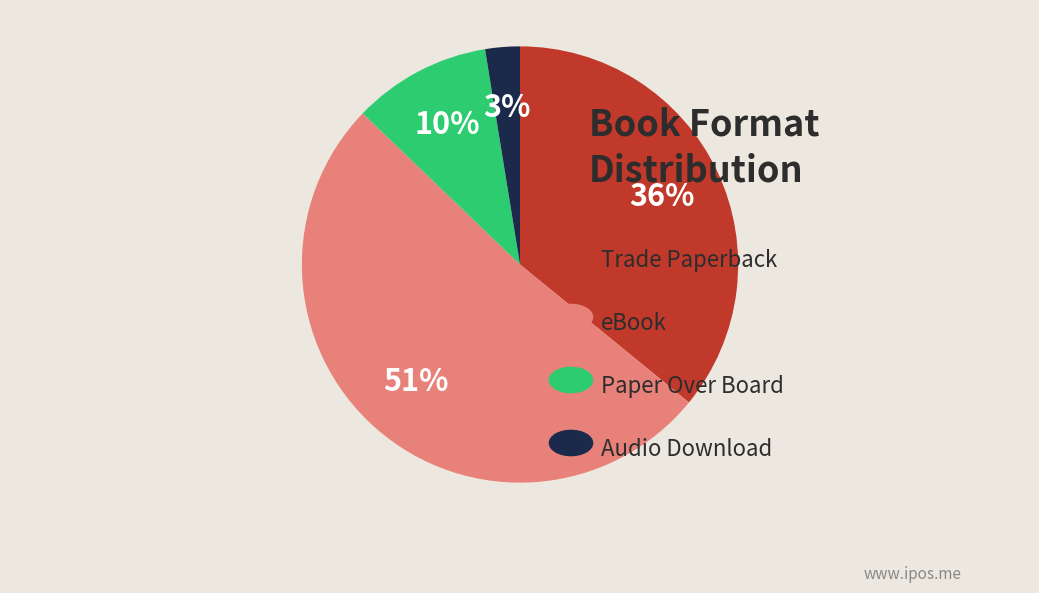

To the nearest percent, what is the average slice percentage?

25%